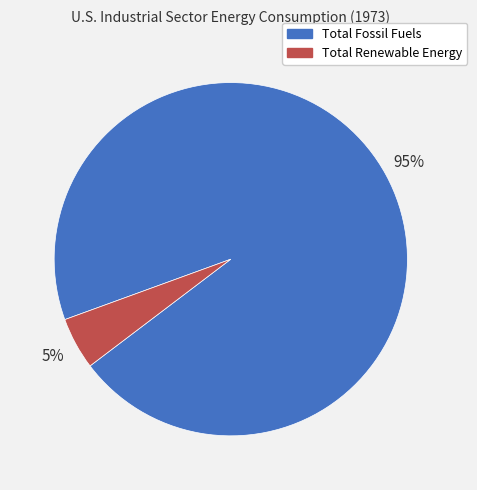

To the nearest percent, what is the difference between the largest and smallest slice percentages?

90%